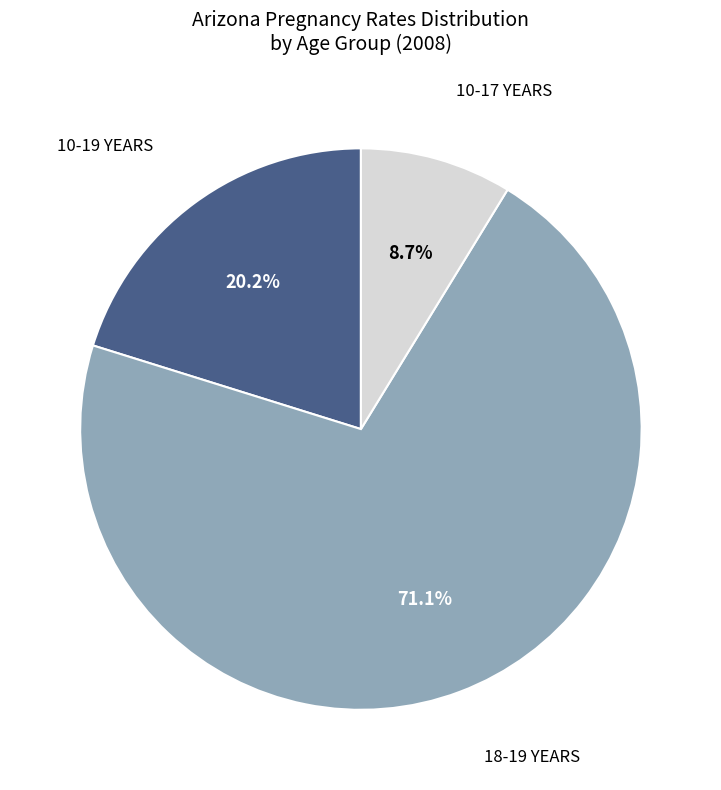

Does any single category account for the majority?

Yes